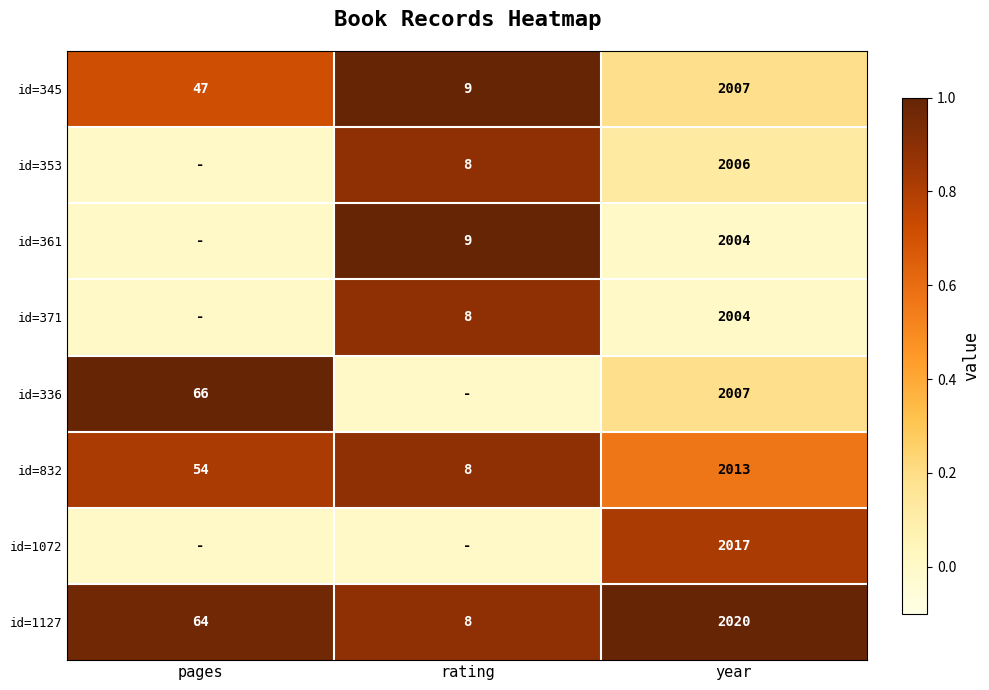

True or false: id=371 has a value of 11 at rating.

False